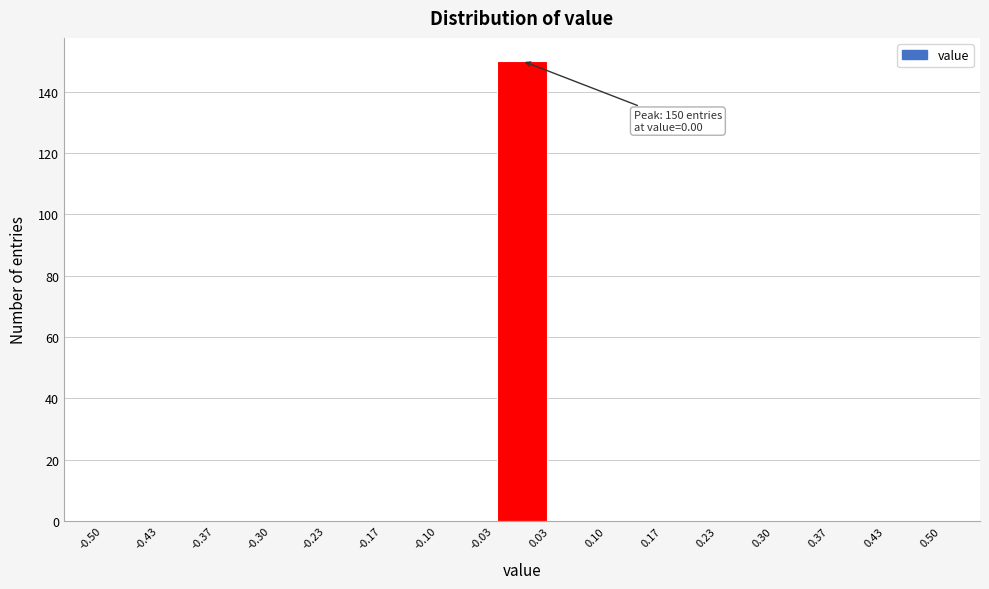

Over which range of the x-axis is the bar tallest?

-0.03 to 0.03